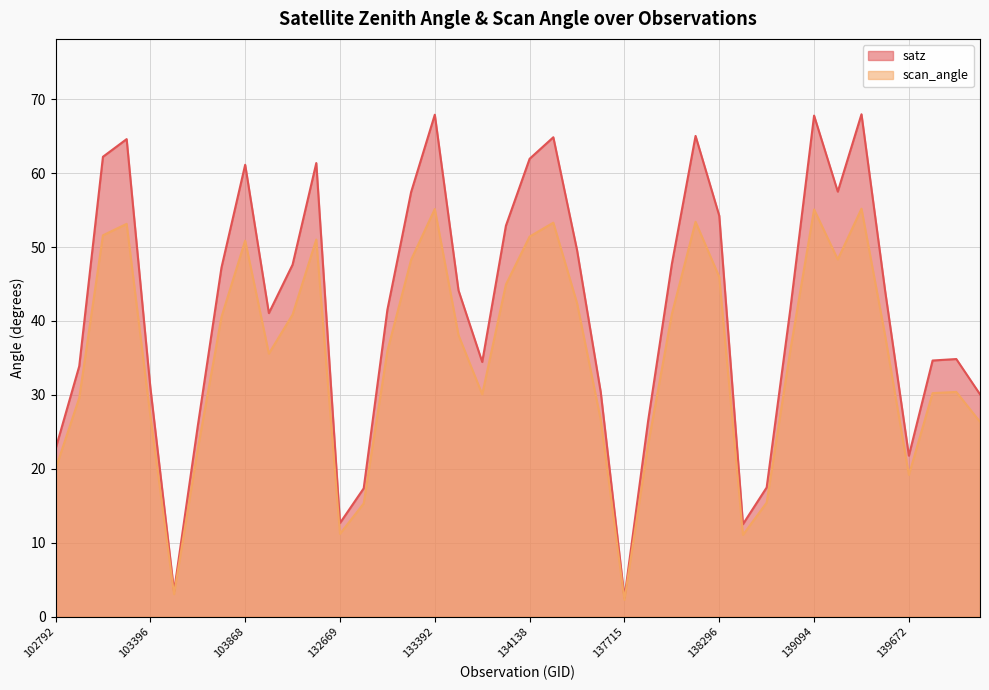

Reading left to right, extract all data points from this chart.

satz: 102792=22.7	103031=33.9	103160=62.2	103270=64.6	103396=31.0	103515=3.4	103634=25.8	103752=47.2	103868=61.1	104346=41.1	132123=47.6	132296=61.4	132669=12.7	132847=17.4	133027=41.5	133209=57.4	133392=67.9	133404=44.1	133946=34.5	134124=52.9	134138=61.9	134308=64.8	134322=49.6	134505=30.4	137715=2.6	137903=26.5	138092=47.7	138105=65.0	138296=54.2	138688=12.5	138881=17.5	139080=41.6	139094=67.8	139269=57.5	139462=68.0	139475=44.0	139672=21.8	140059=34.6	143151=34.9	143752=30.1
scan_angle: 102792=20.0	103031=29.6	103160=51.6	103270=53.1	103396=27.1	103515=3.0	103634=22.6	103752=40.5	103868=50.9	104346=35.6	132123=40.9	132296=51.0	132669=11.2	132847=15.3	133027=36.0	133209=48.3	133392=55.1	133404=38.1	133946=30.1	134124=44.9	134138=51.4	134308=53.3	134322=42.4	134505=26.6	137715=2.3	137903=23.3	138092=40.9	138105=53.4	138296=46.0	138688=11.1	138881=15.4	139080=36.1	139094=55.1	139269=48.3	139462=55.2	139475=38.0	139672=19.2	140059=30.2	143151=30.4	143752=26.4